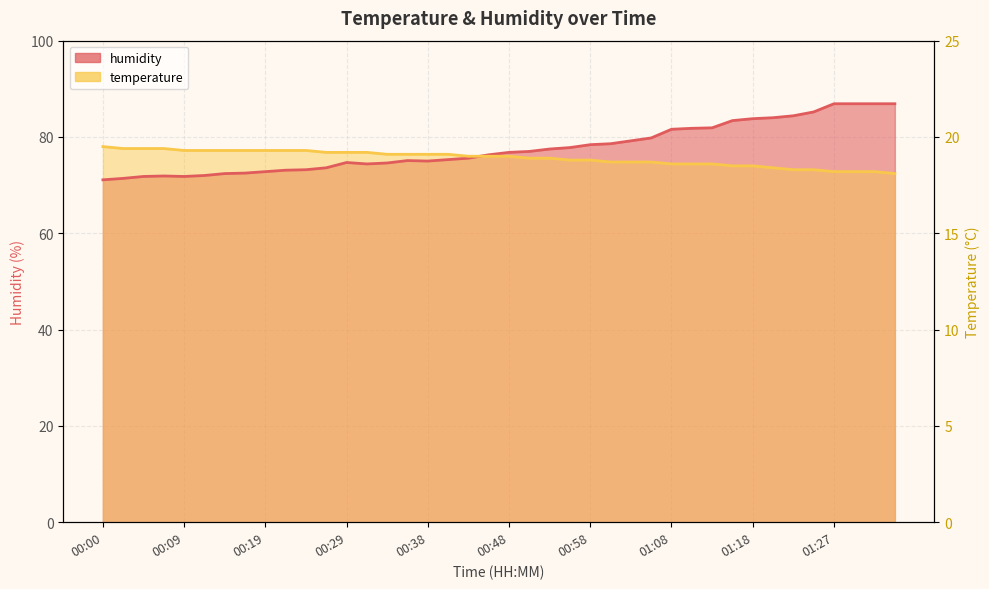

Between which two adjacent categories do temperature and humidity first intersect?

00:43 and 00:46